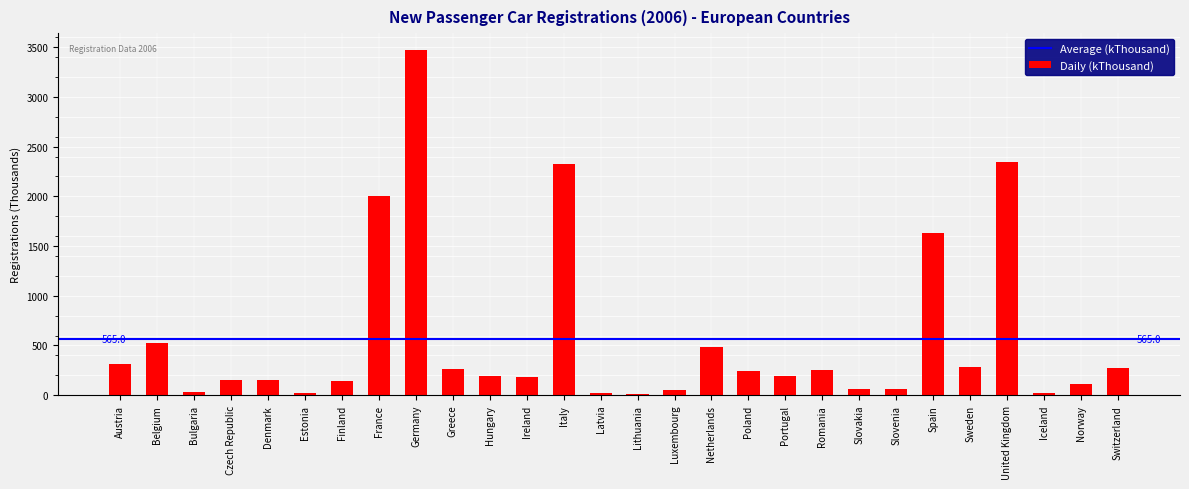

Is it true that the value at Germany is 3468.0?

True